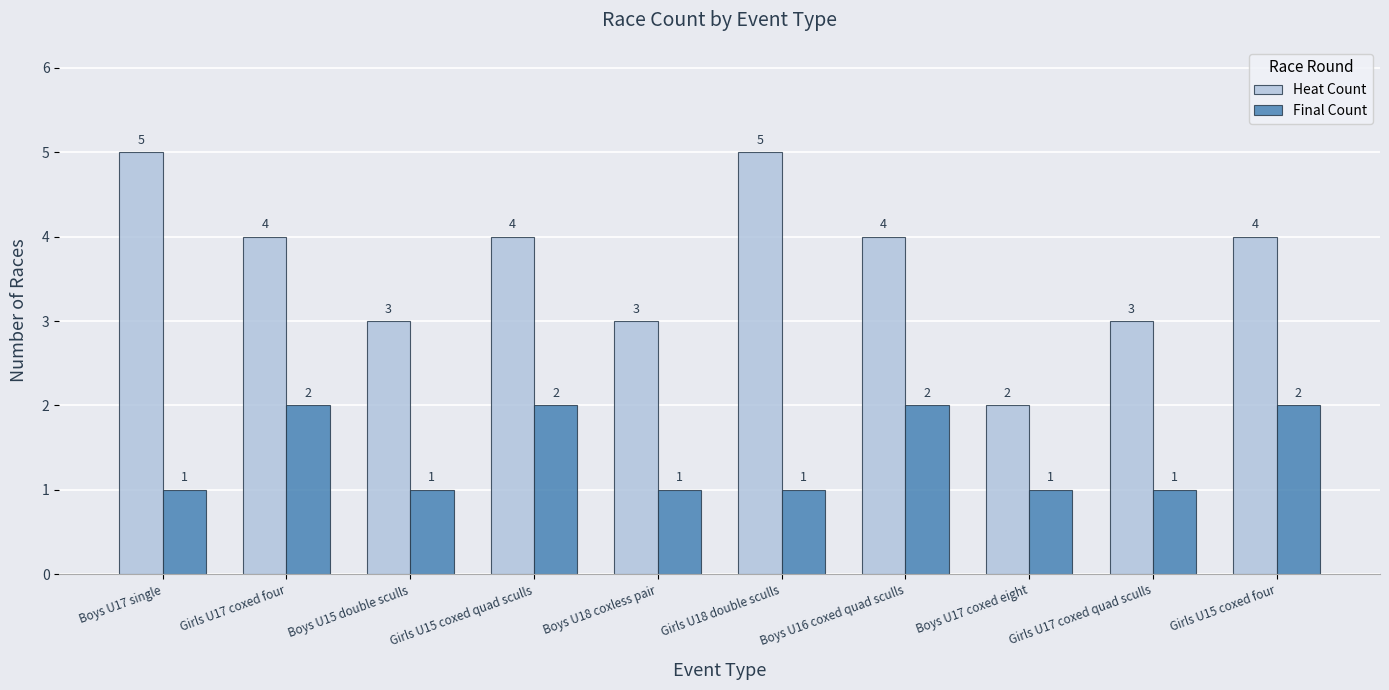

What is the total value across all series at Boys U16 coxed quad sculls?

6